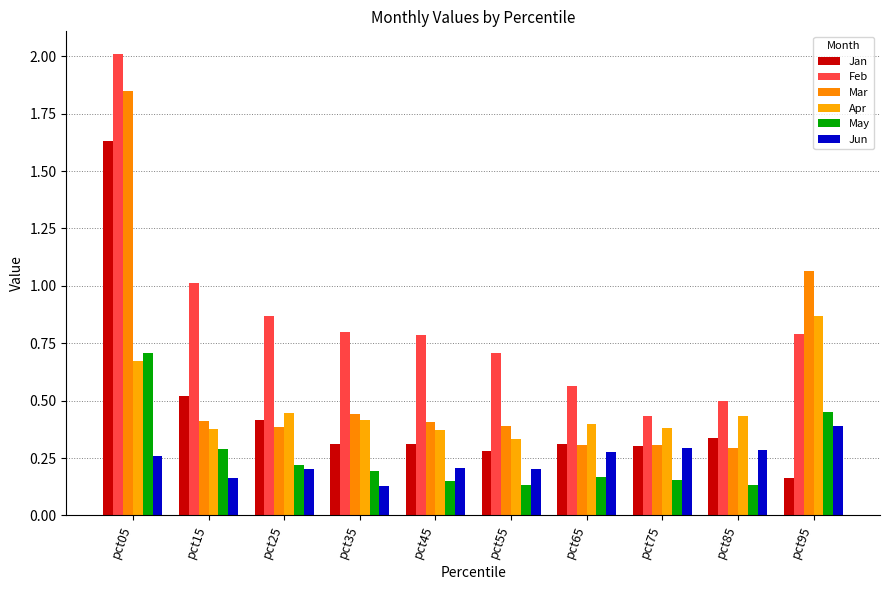

Rank the series by their maximum value, from highest to lowest.

Feb, Mar, Jan, Apr, May, Jun